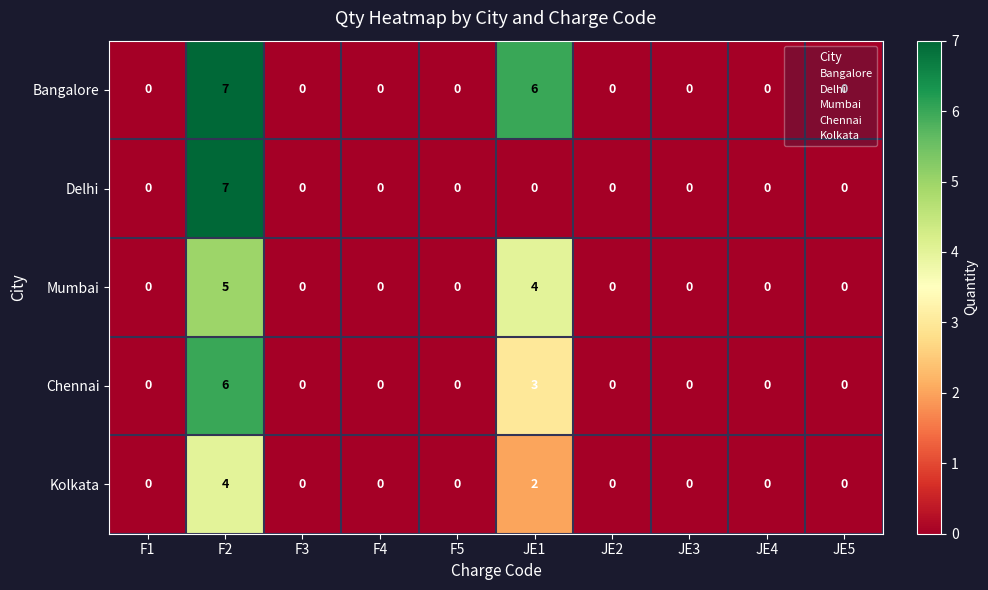

The Chennai series shows 0 at F3. True or false?

True